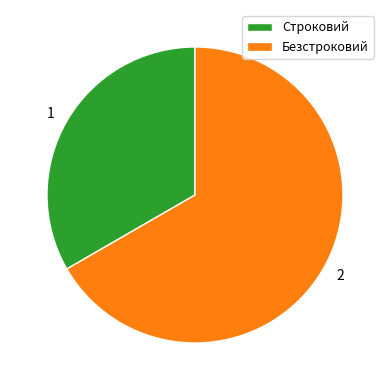

What is the ratio of the value at Строковий to the value at Безстроковий?

0.5